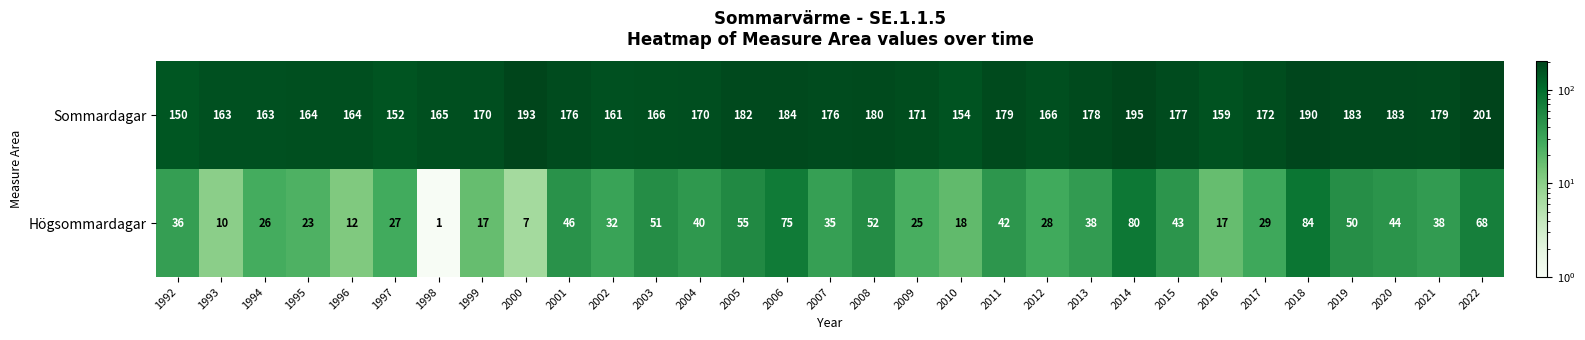

At which category is the sum across all series the highest?

2014